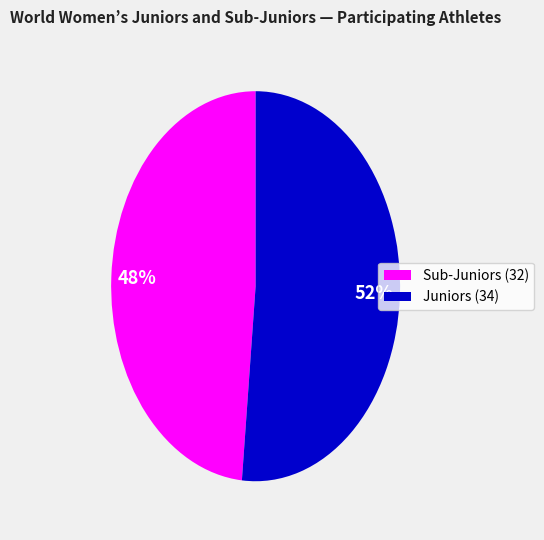

Does any single category account for the majority?

Yes